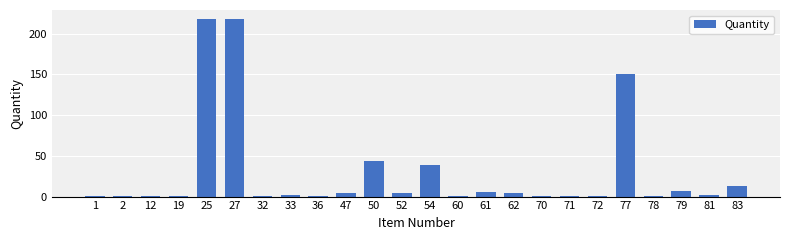

What is the average value?

30.2